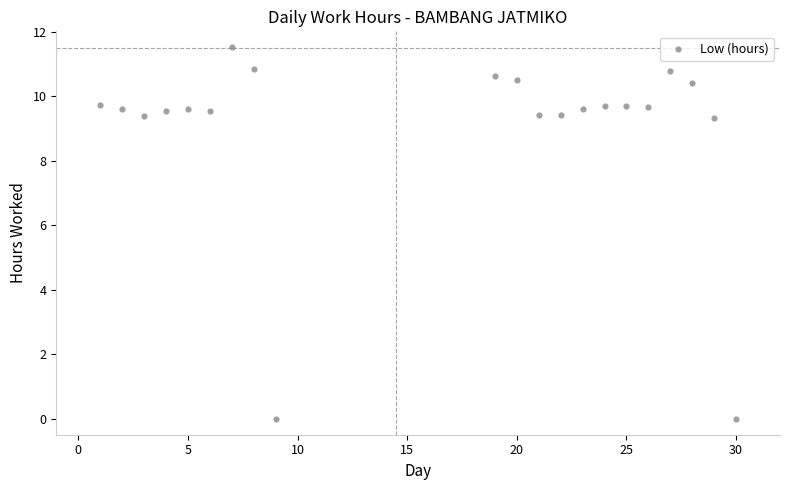

What is the range of Y values (max minus min)?

11.5